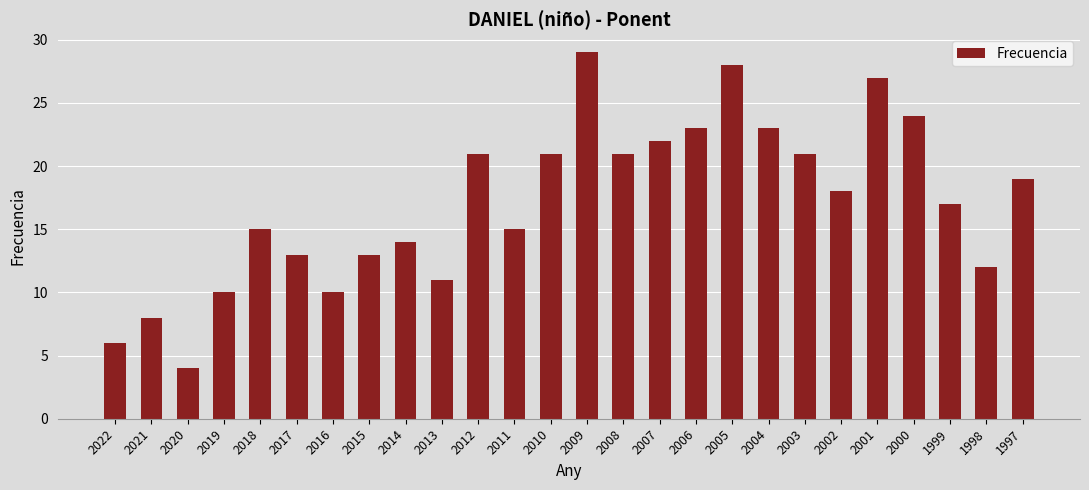

At which label does the data first exceed 18?

2012